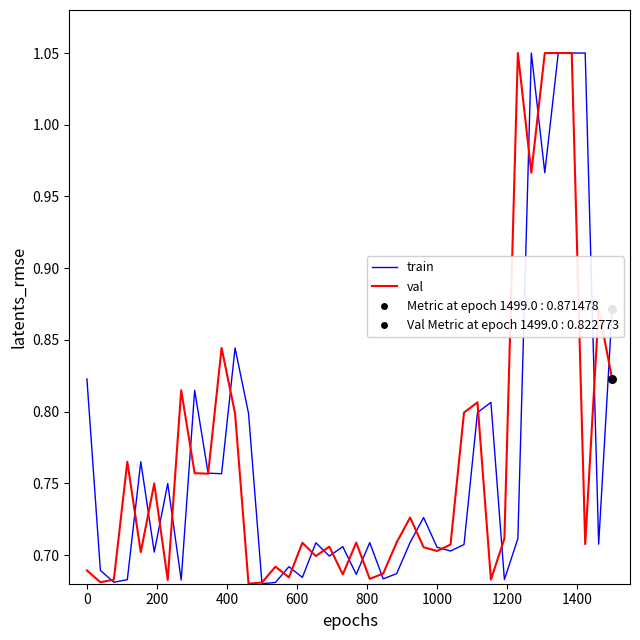

Which series has the largest total across all categories?

train